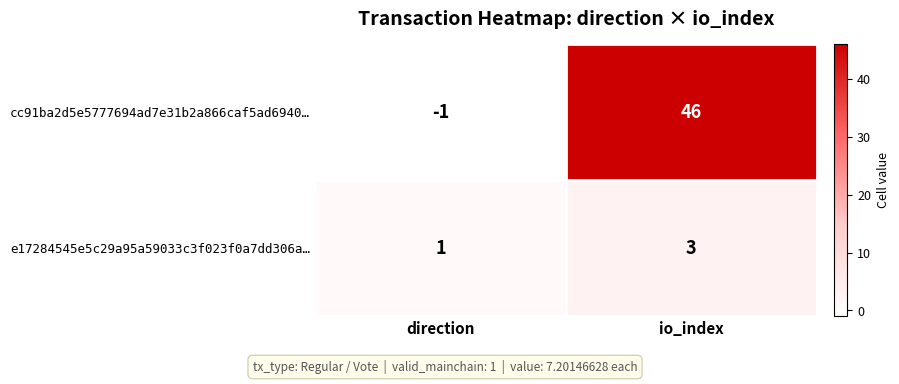

How many values in the e17284545e5c29a95a59033c3f023f0a7dd306a… series are below 3?

1